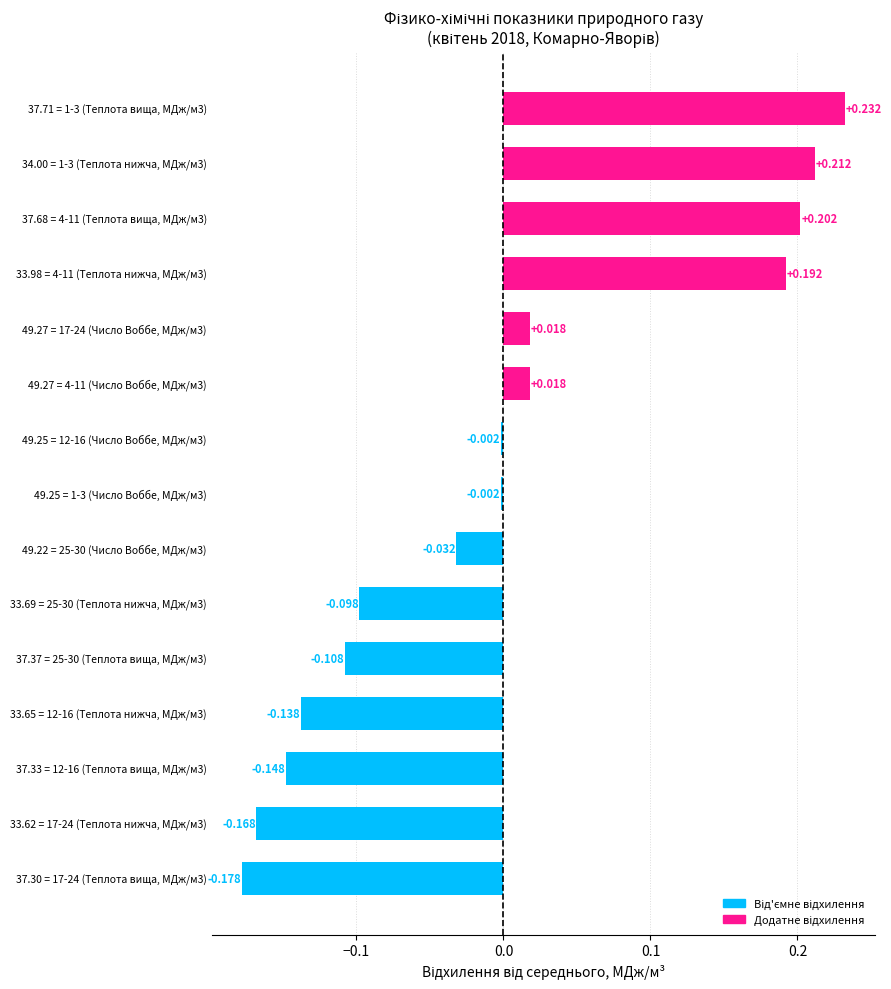

How many positive values are there?

6